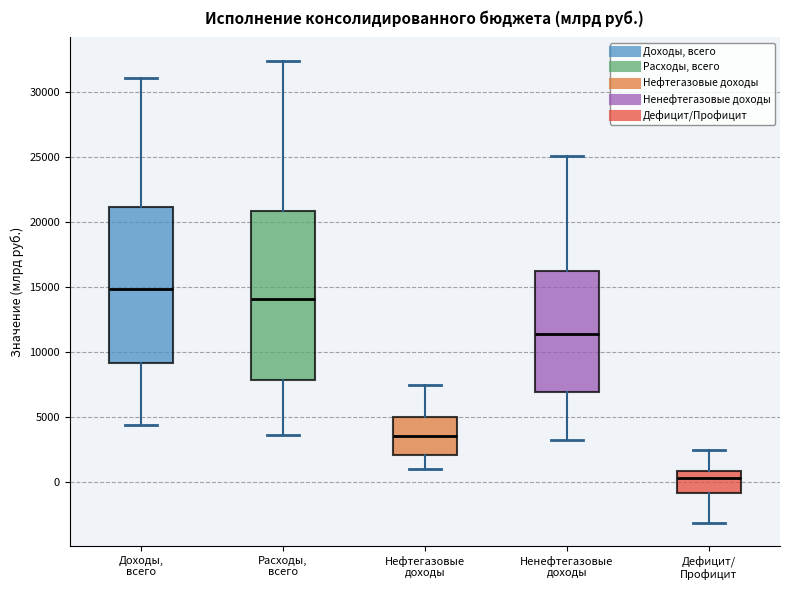

Reading left to right, read every box against the y-axis: the position of its median line, the range the box covers, and the ends of its whiskers. The values are not printed on the chart, so give them approximately, as read against the axis.

Доходы, всего: median 15000, box 9000 to 21000, whiskers 4500 to 31000
Расходы, всего: median 14000, box 8000 to 21000, whiskers 3500 to 32500
Нефтегазовые доходы: median 3500, box 2000 to 5000, whiskers 1000 to 7500
Ненефтегазовые доходы: median 11500, box 7000 to 16000, whiskers 3500 to 25000
Дефицит/ Профицит: median 500, box -1000 to 1000, whiskers -3000 to 2500